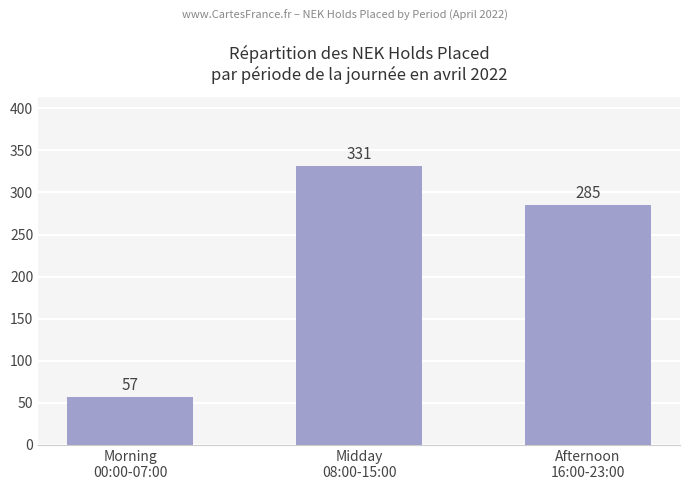

The chart shows a value of 285 at Afternoon
16:00-23:00. True or false?

True